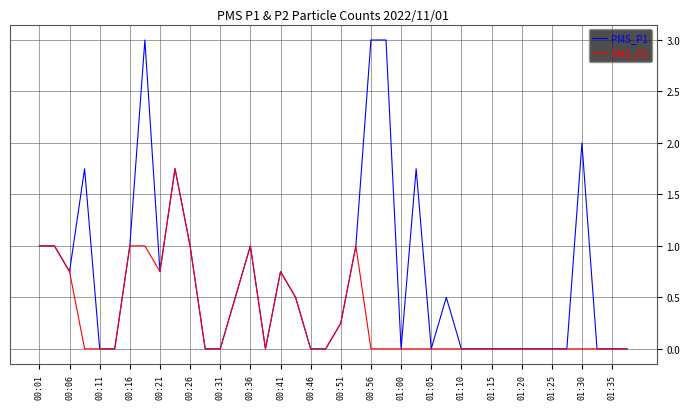

What is the maximum value shown in the chart?

3.0